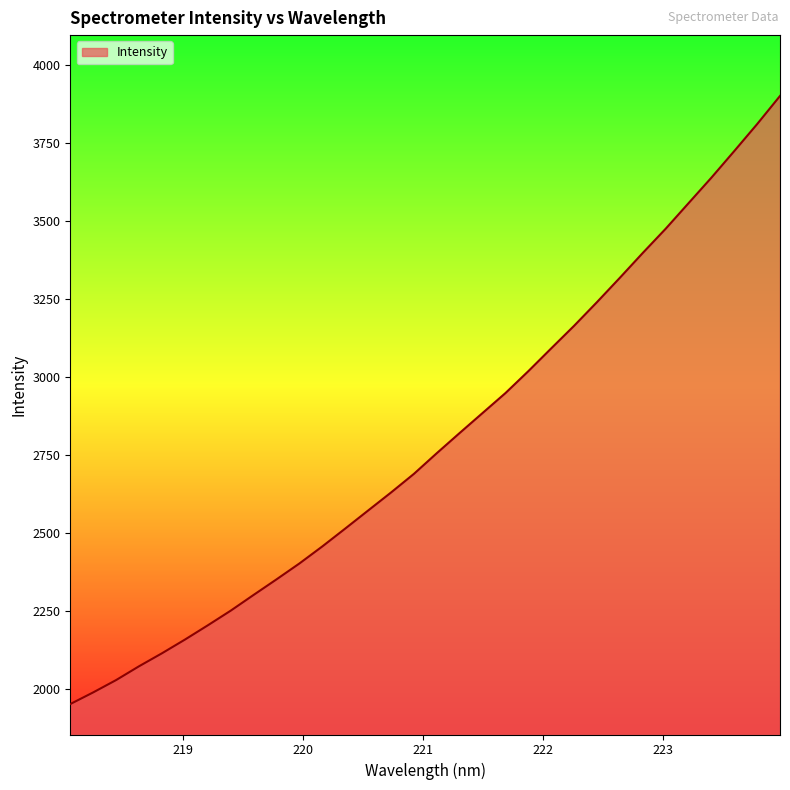

What is the minimum value shown in the chart?

1951.9